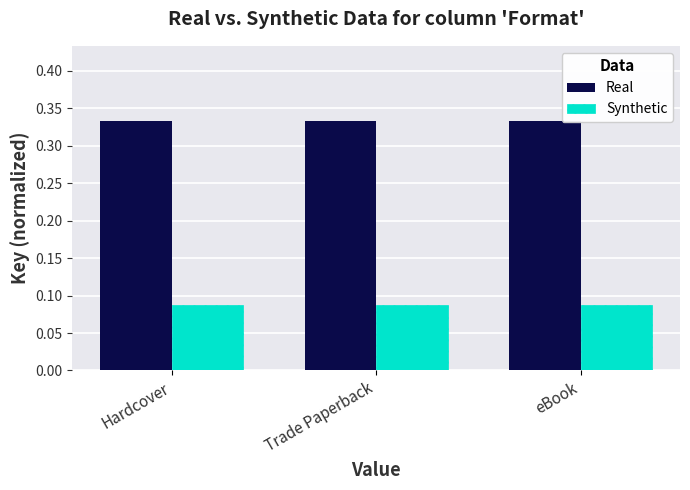

Is it true that Real equals 0.1 at eBook?

False